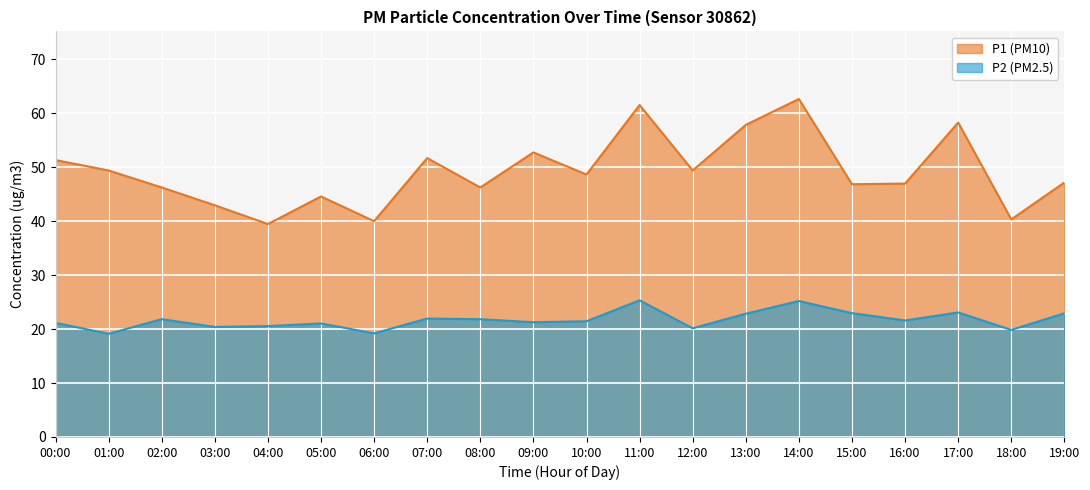

Reading right to left, what are all the values shown in this chart?

P1: 19:00=47.2	18:00=40.3	17:00=58.3	16:00=47.0	15:00=46.9	14:00=62.6	13:00=57.9	12:00=49.4	11:00=61.5	10:00=48.6	09:00=52.8	08:00=46.2	07:00=51.7	06:00=40.0	05:00=44.6	04:00=39.5	03:00=43.0	02:00=46.2	01:00=49.4	00:00=51.3
P2: 19:00=22.9	18:00=19.9	17:00=23.1	16:00=21.6	15:00=22.9	14:00=25.2	13:00=22.9	12:00=20.1	11:00=25.3	10:00=21.4	09:00=21.3	08:00=21.8	07:00=21.9	06:00=19.2	05:00=21.1	04:00=20.6	03:00=20.4	02:00=21.8	01:00=19.1	00:00=21.1